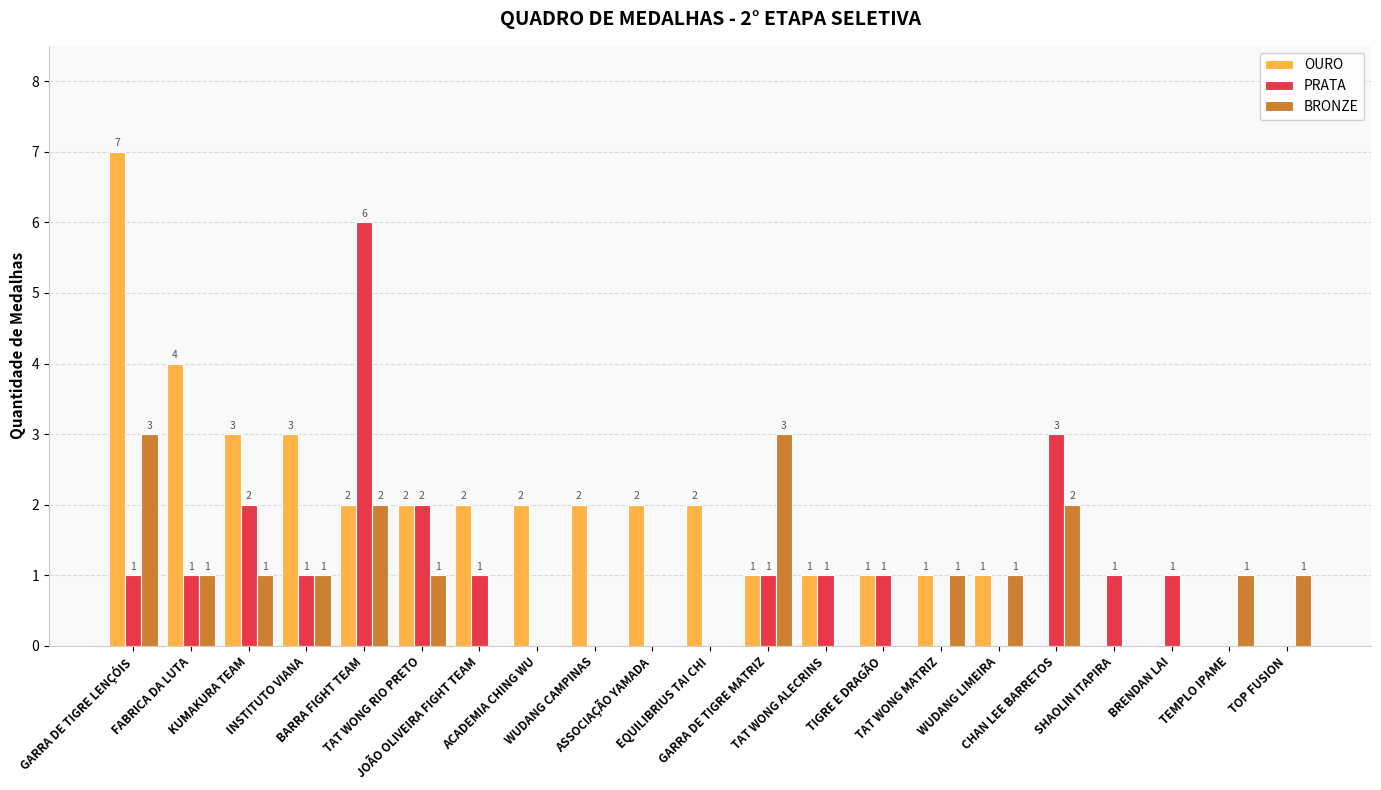

What is the sum of all OURO values?

36